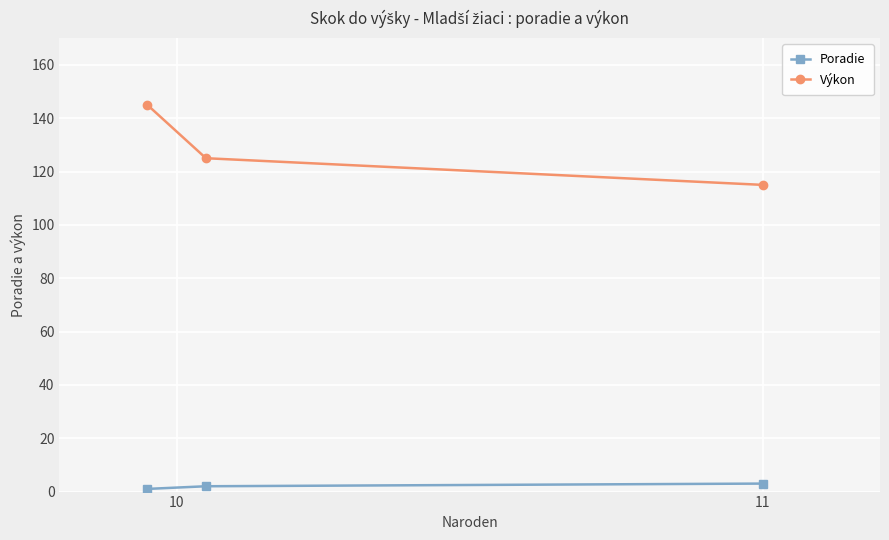

Rank the series by their maximum value, from highest to lowest.

Výkon, Poradie